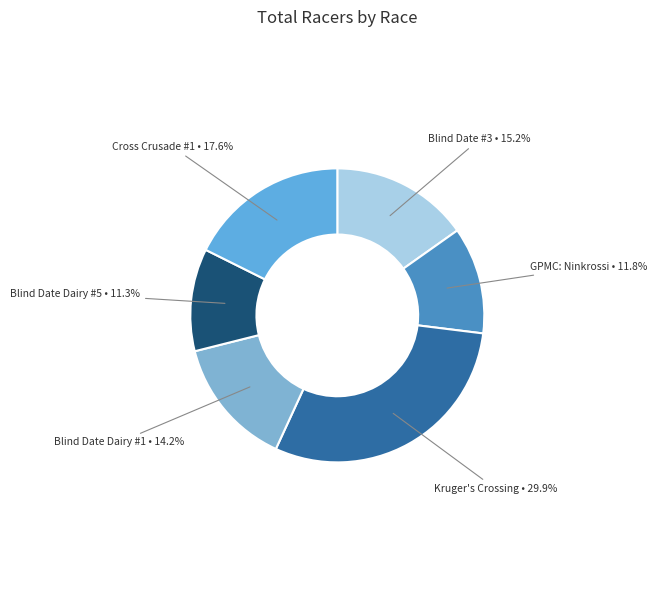

How many segments does this pie chart have?

6